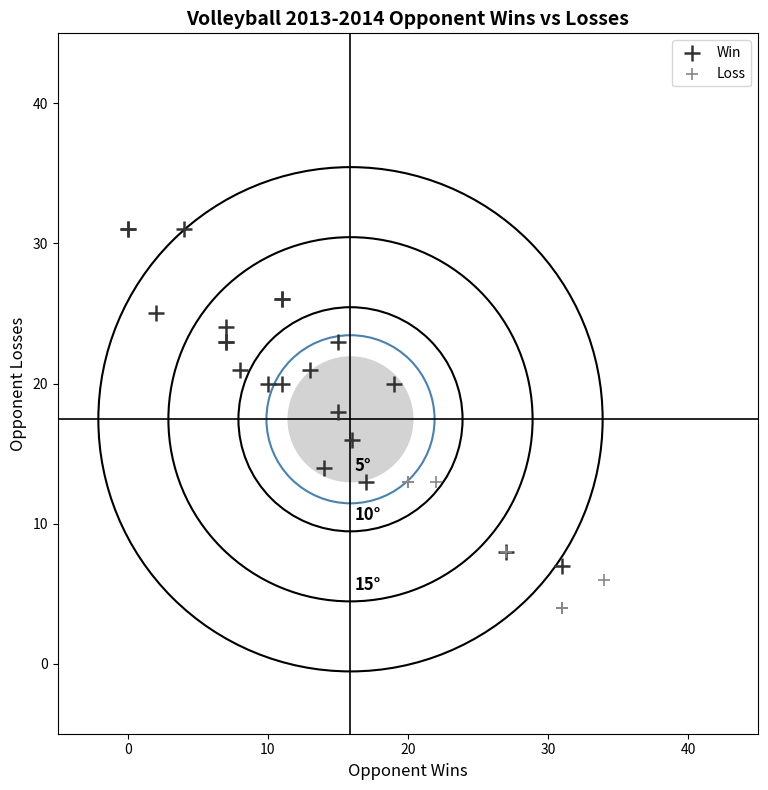

What are all the series names shown in the legend?

Win, Loss